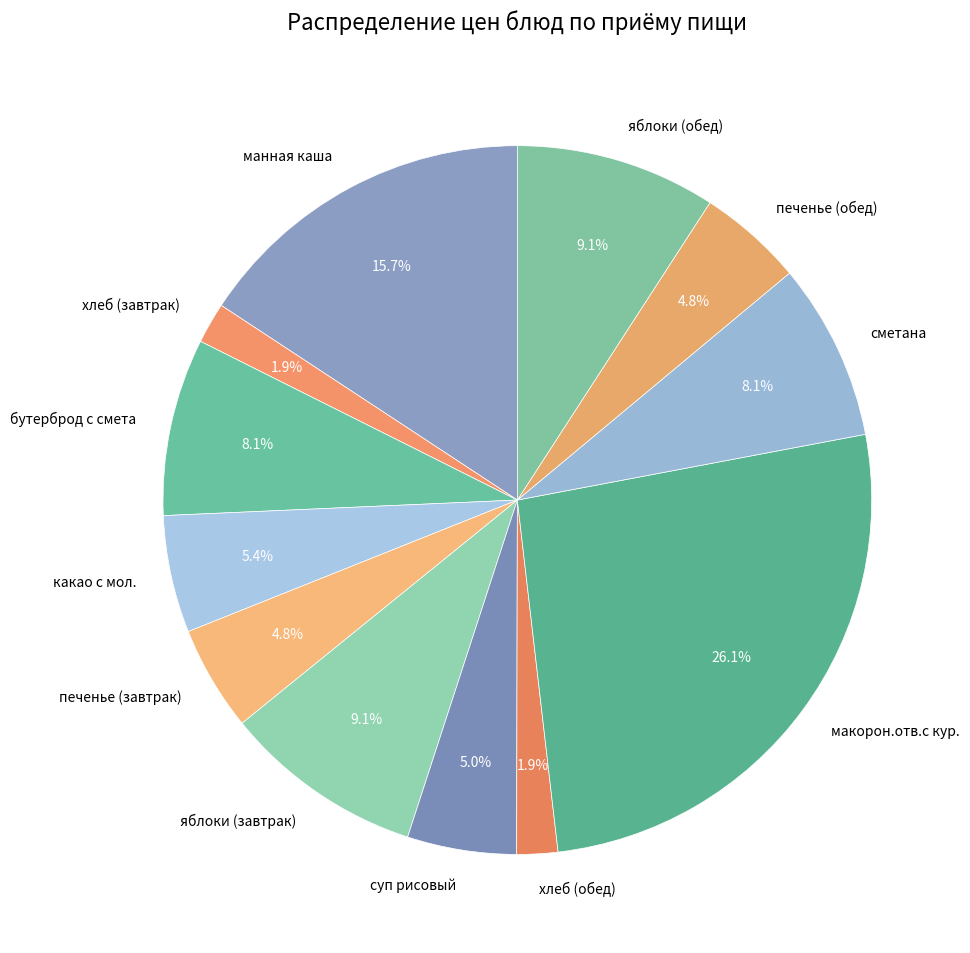

Approximately how many times larger is the value at яблоки (завтрак) compared to суп рисовый?

1.8